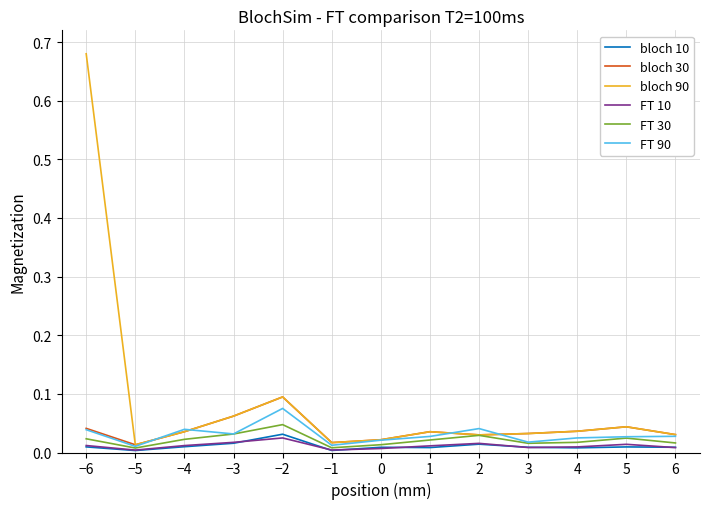

Where is the first local maximum for bloch 10?

−2